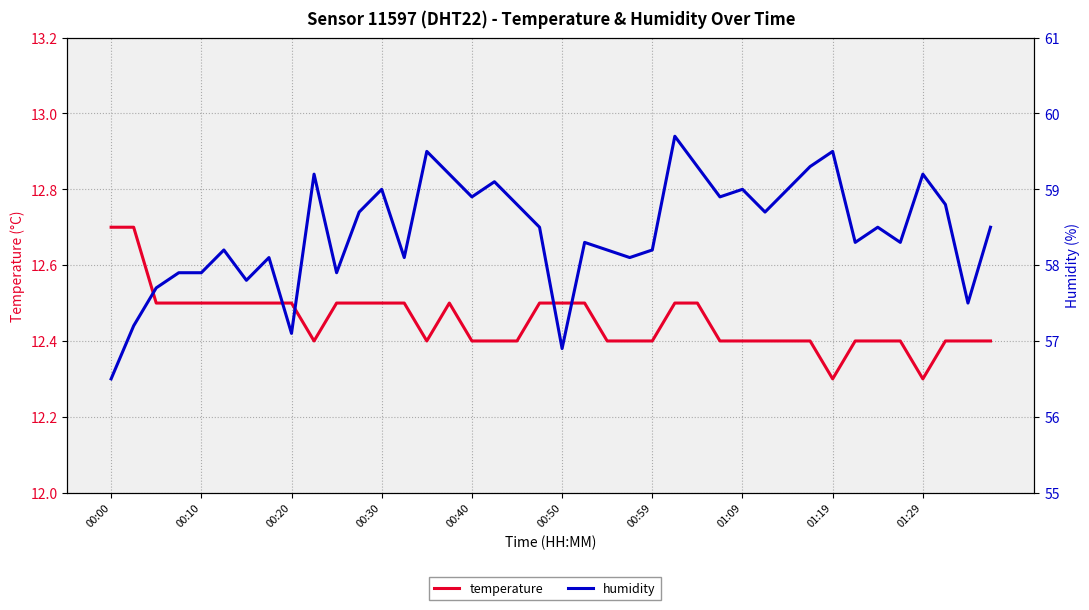

At which category does temperature reach its first local peak?

15